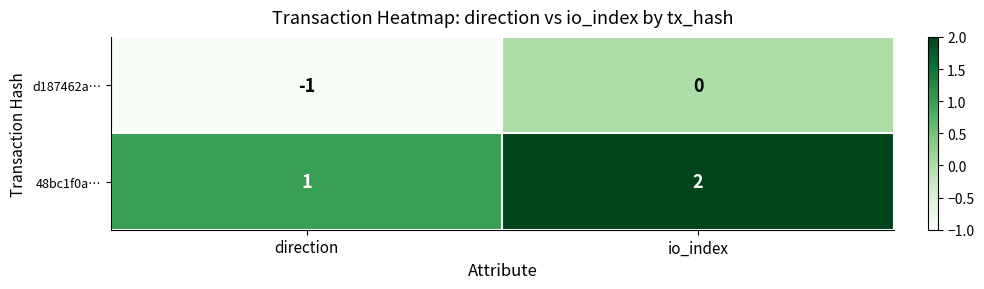

At how many categories does at least one series exceed 0?

2